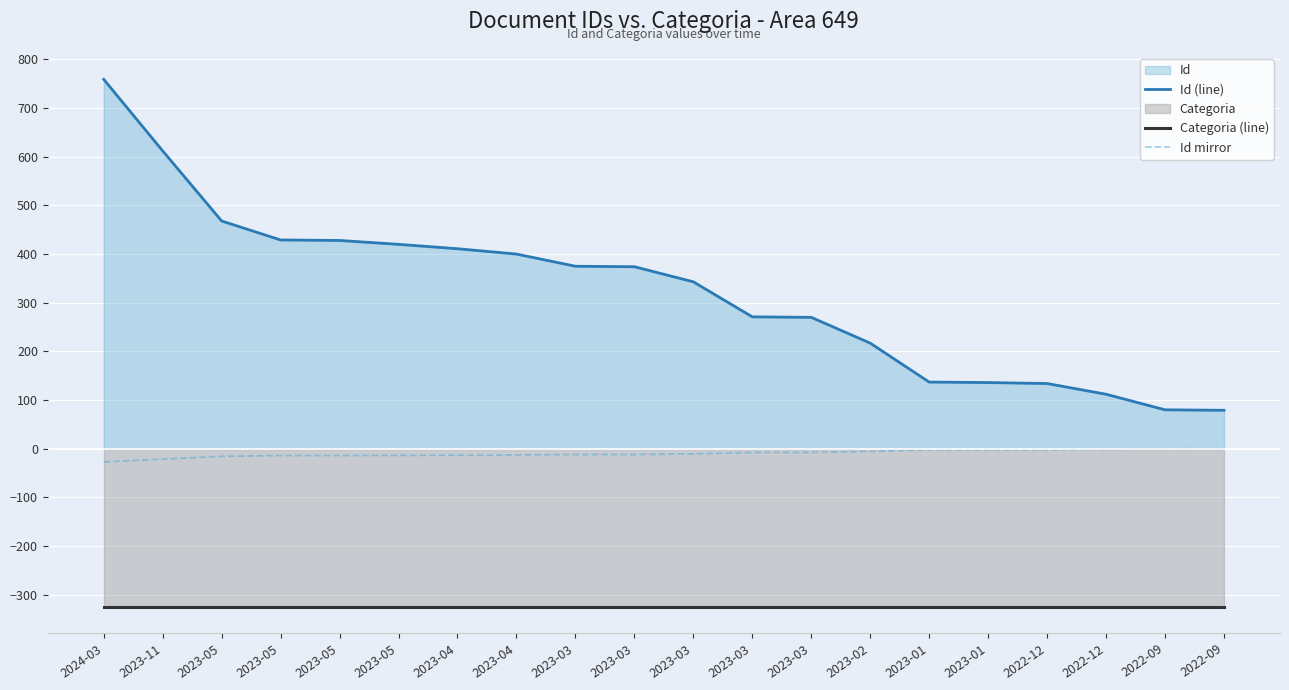

Which series has the widest spread of values?

Id (line)